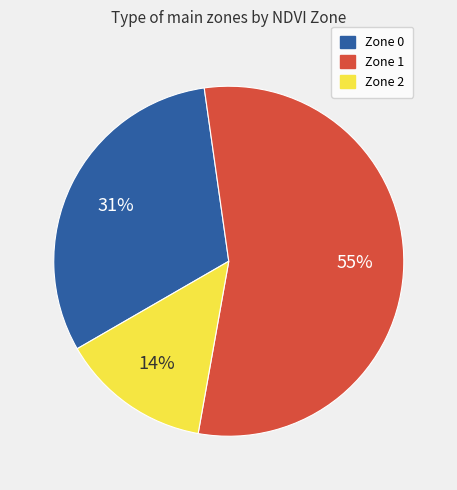

What is the ratio of the value at Zone 1 to the value at Zone 0?

1.8